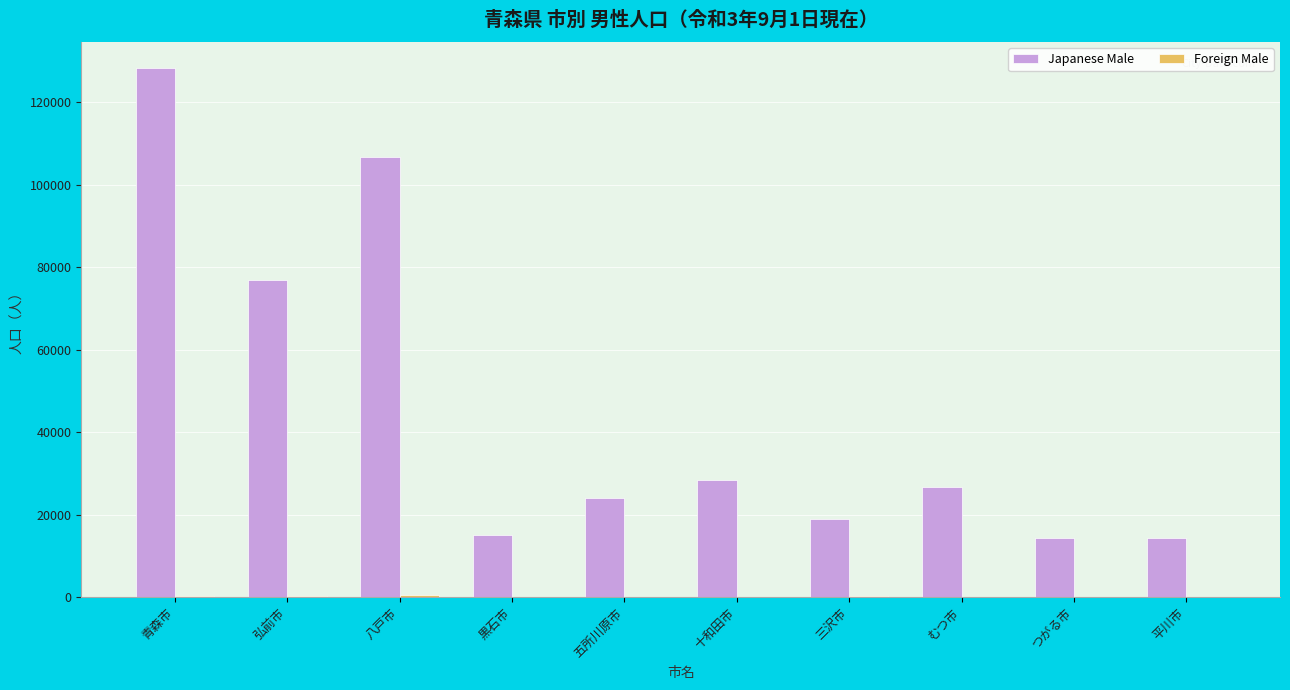

Which series has the widest spread of values?

Japanese Male